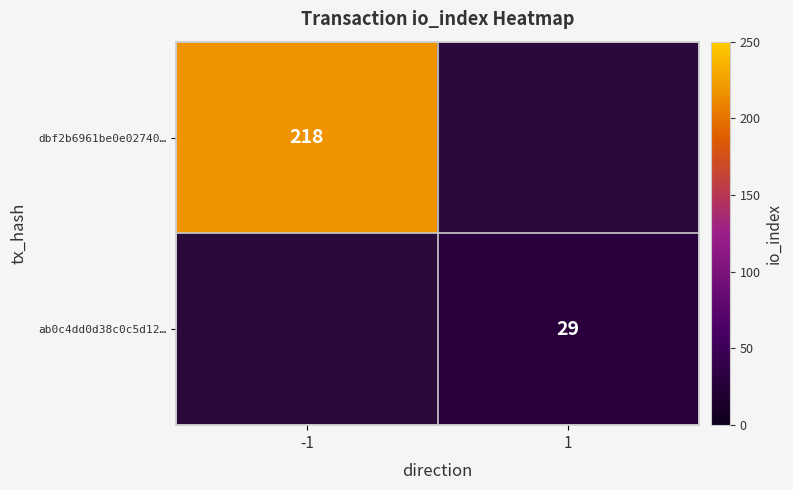

True or false: ab0c4dd0d38c0c5d12… has a value of 48 at 1.

False